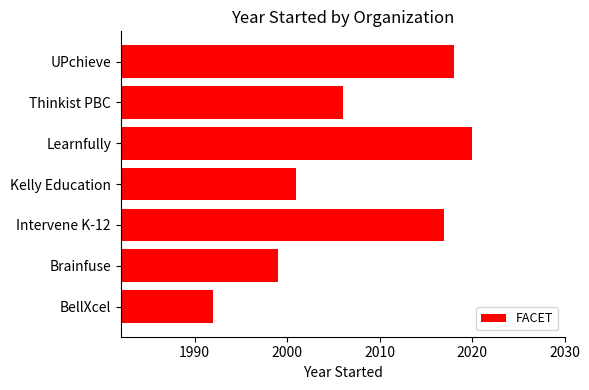

Reading bottom to top, transcribe all the data shown in this chart.

1992	1999	2017	2001	2020	2006	2018